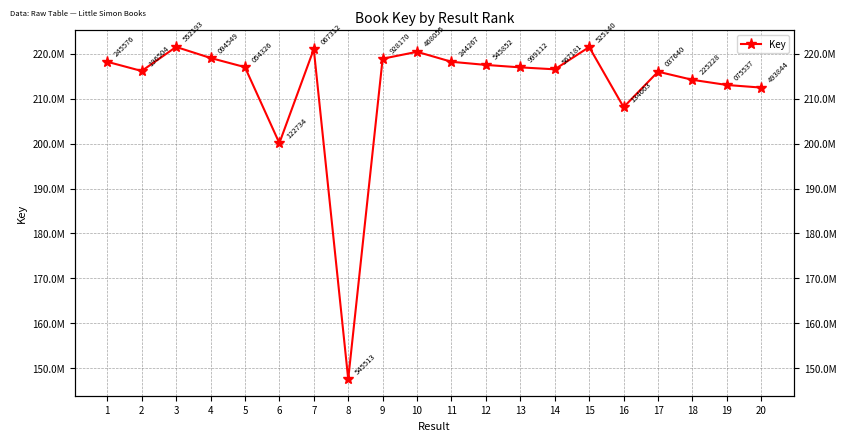

Reading left to right, what are all the values shown in this chart?

218245576	216196504	221552193	219094549	217054326	200122734	221067312	147545513	218928170	220468055	218244267	217545852	216999112	216567181	221525140	208134663	216037640	214225228	213075537	212493844